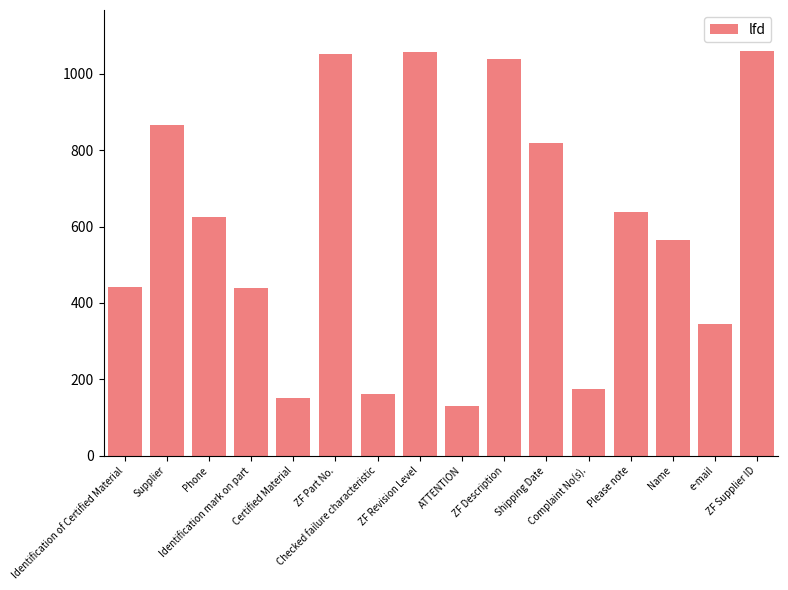

What is the value of the 10th bar from the left?

1038